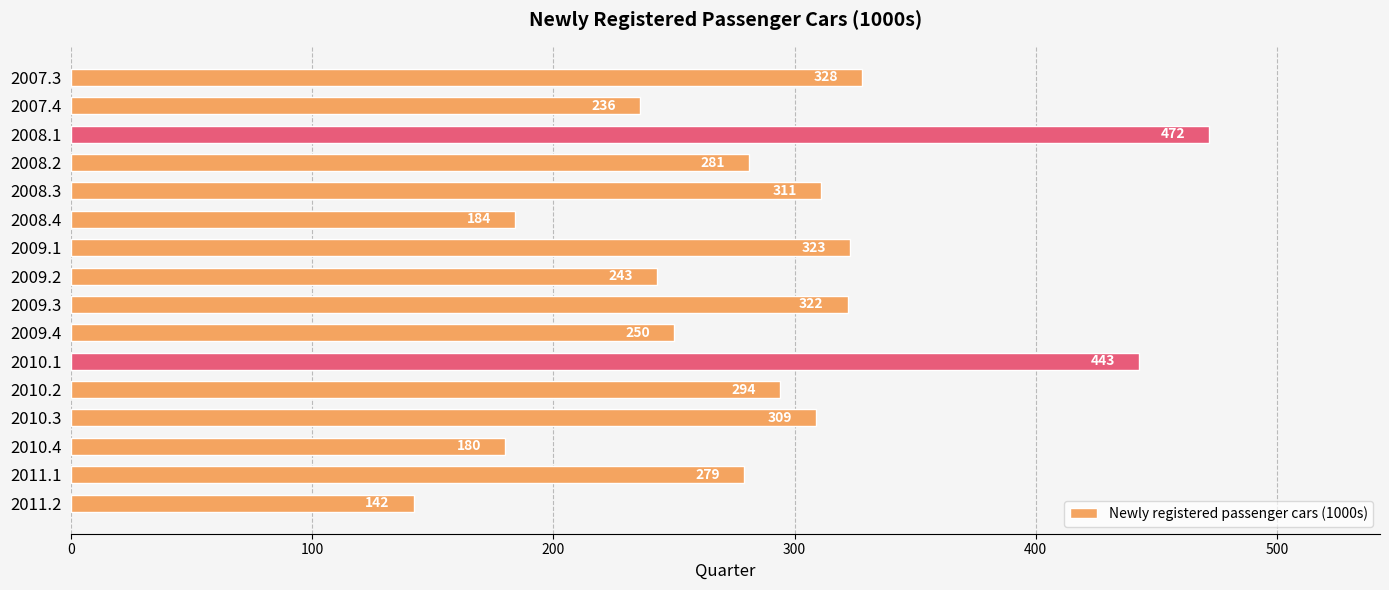

Reading bottom to top, what are all the values shown in this chart?

2011.2=142	2011.1=279	2010.4=180	2010.3=309	2010.2=294	2010.1=443	2009.4=250	2009.3=322	2009.2=243	2009.1=323	2008.4=184	2008.3=311	2008.2=281	2008.1=472	2007.4=236	2007.3=328